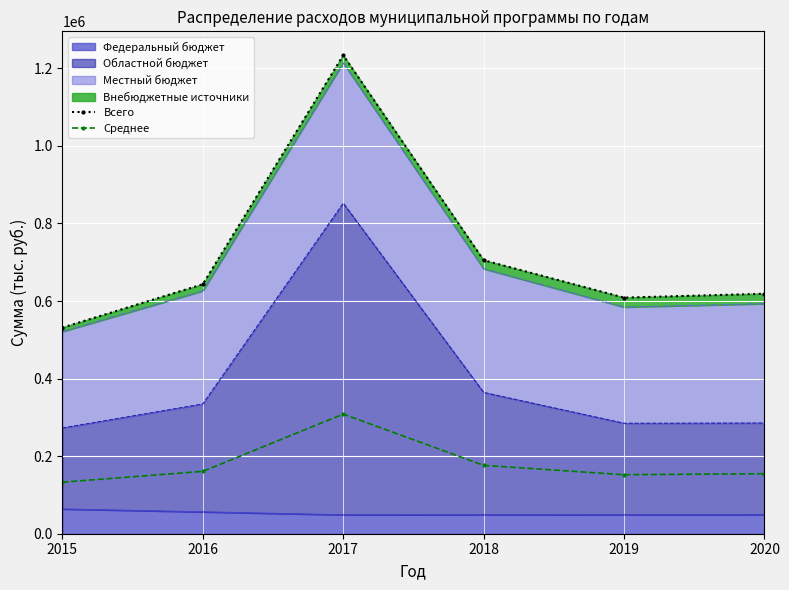

What is the lowest value of the Всего series?

531339.4